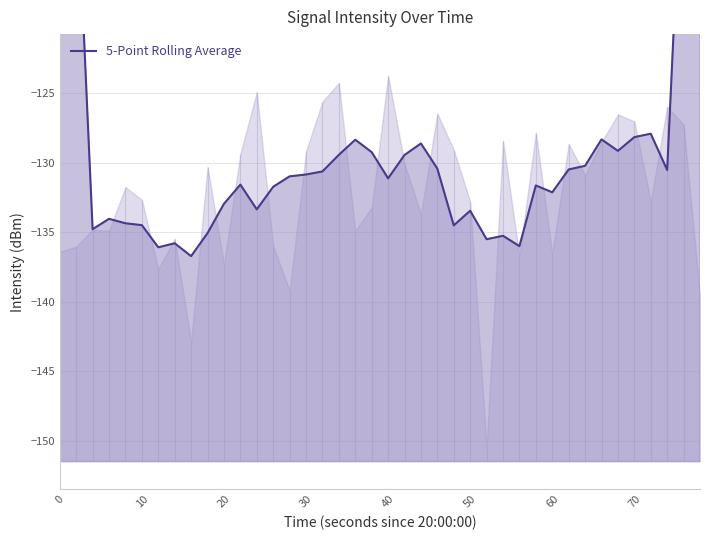

Does the chart have visible grid lines?

Yes